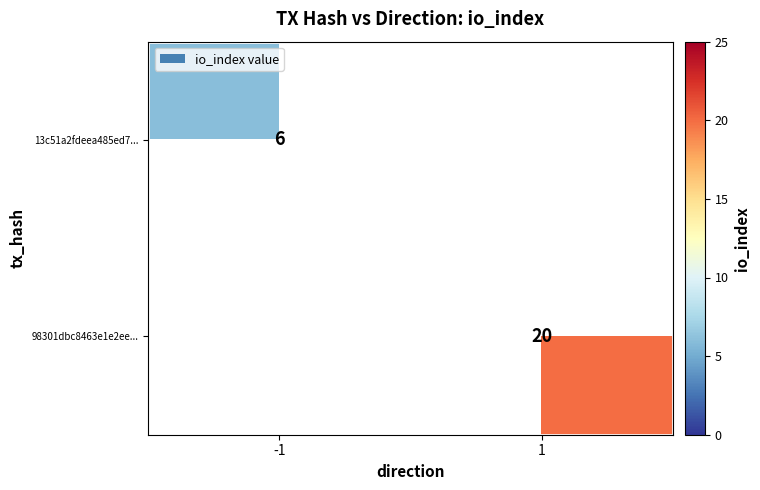

True or false: 98301dbc8463e1e2ee... has a value of 20 at 1.

True